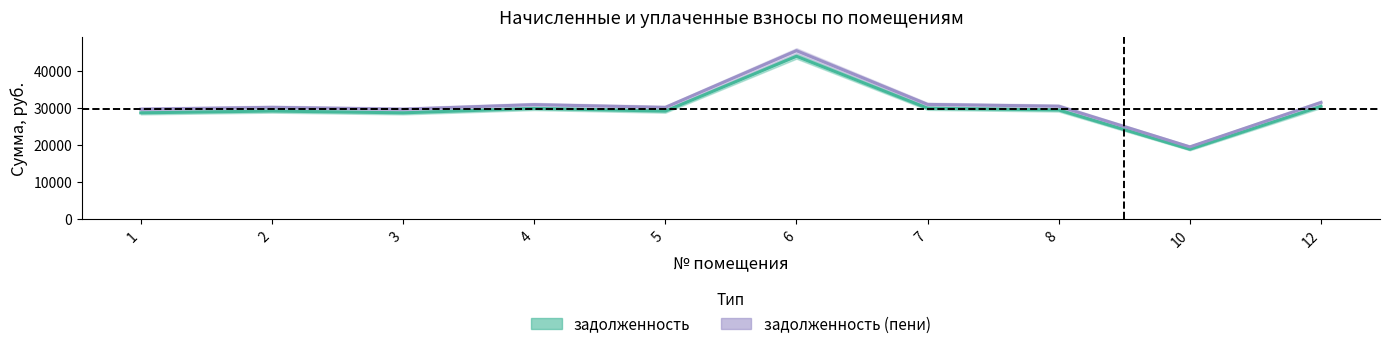

How many data points in задолженность (пени) are above 30485?

5